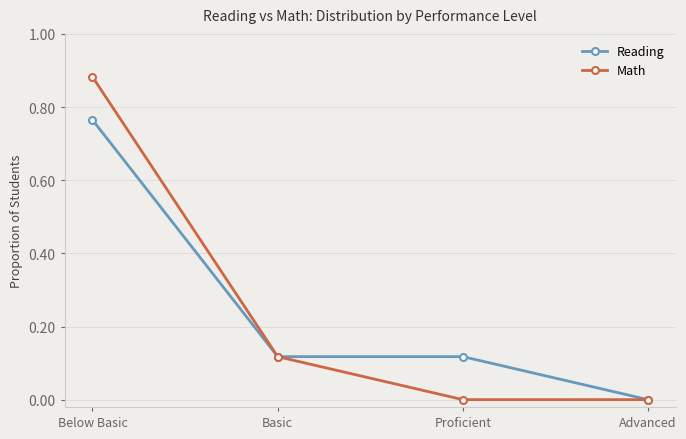

Is it true that Math equals 1.5 at Below Basic?

False